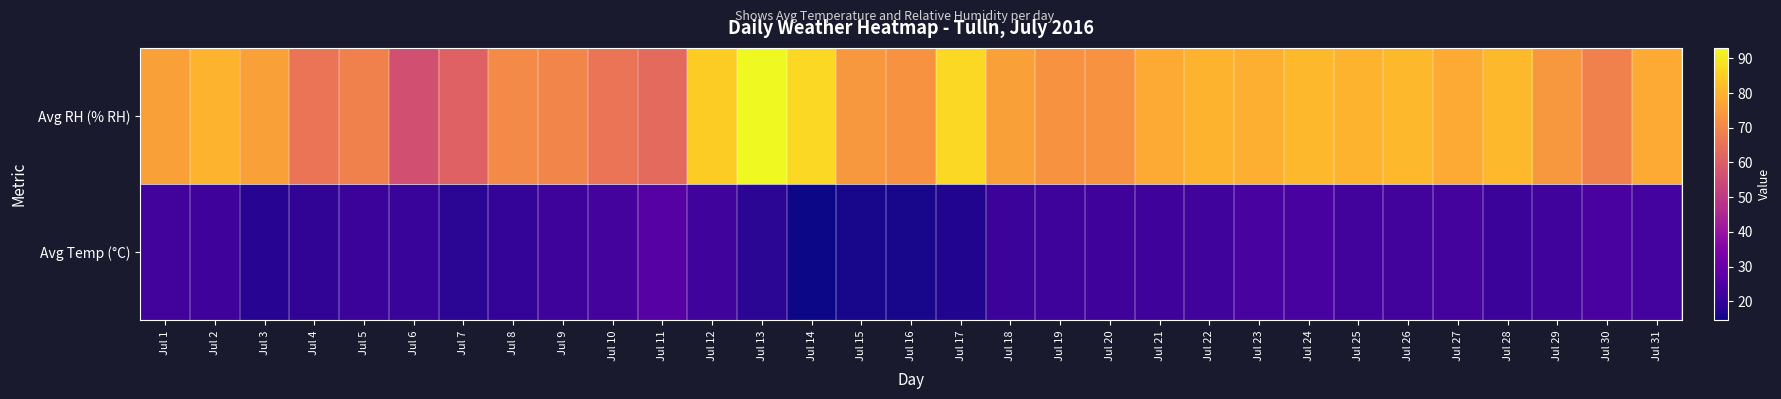

Rank the series by their maximum value, from lowest to highest.

Avg Temp (°C), Avg RH (% RH)